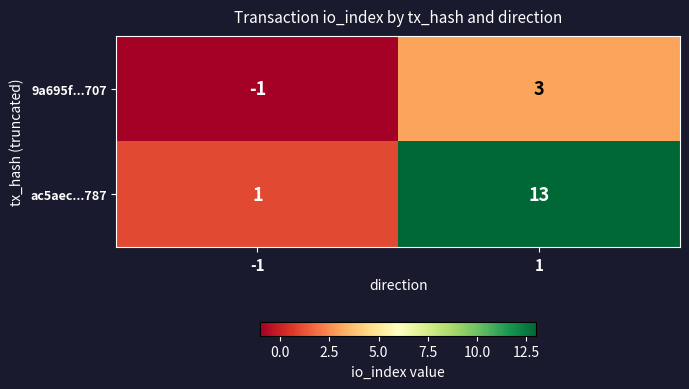

Count the number of data series in this chart.

2